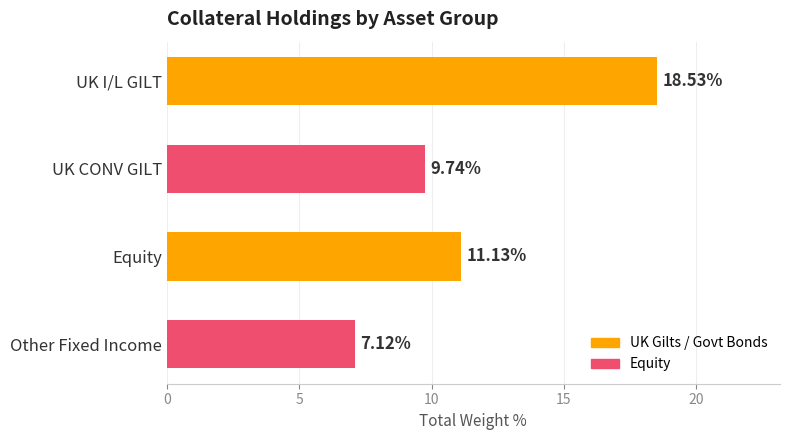

What is the average value?

11.6